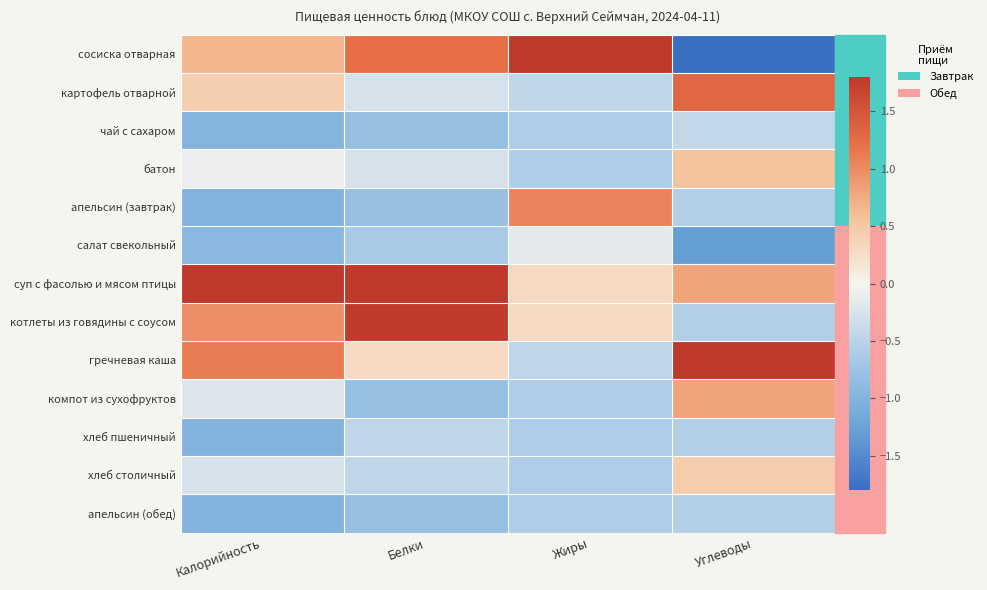

Rank the series at Углеводы from lowest to highest value.

сосиска отварная, салат свекольный, апельсин (завтрак), котлеты из говядины с соусом, хлеб пшеничный, апельсин (обед), чай с сахаром, хлеб столичный, батон, суп с фасолью и мясом птицы, компот из сухофруктов, картофель отварной, гречневая каша